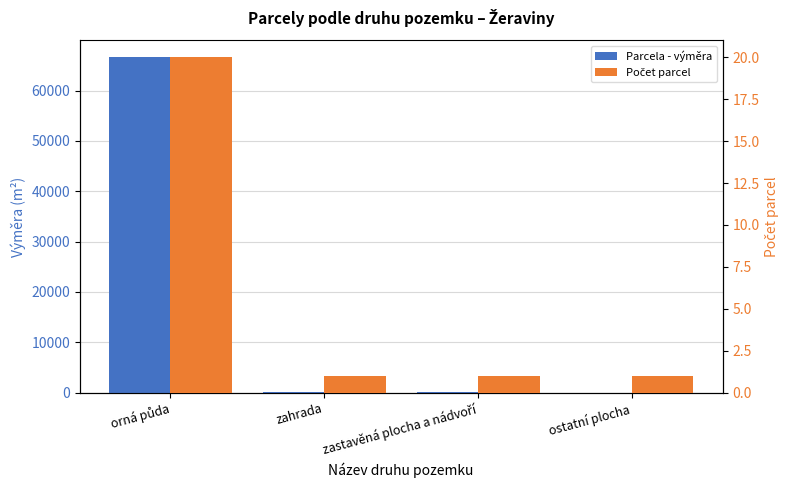

Rank the categories by Parcela - výměra value from highest to lowest.

orná půda, zastavěná plocha a nádvoří, zahrada, ostatní plocha